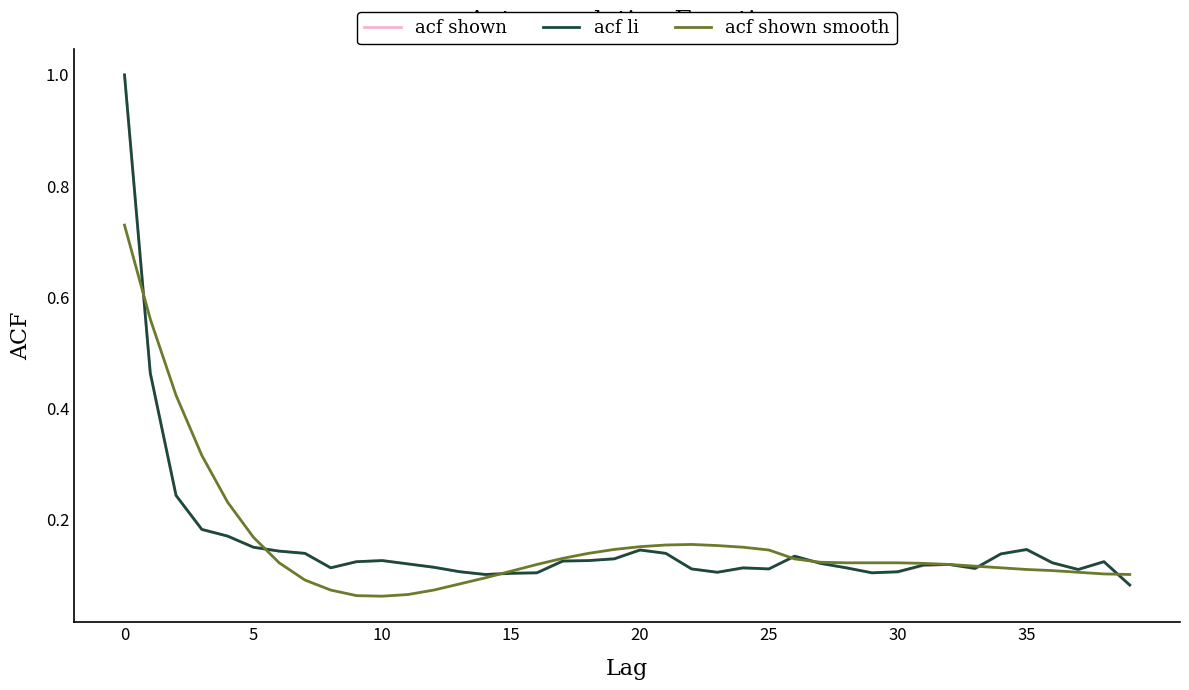

True or false: acf li has more than 0 interior local peaks.

True